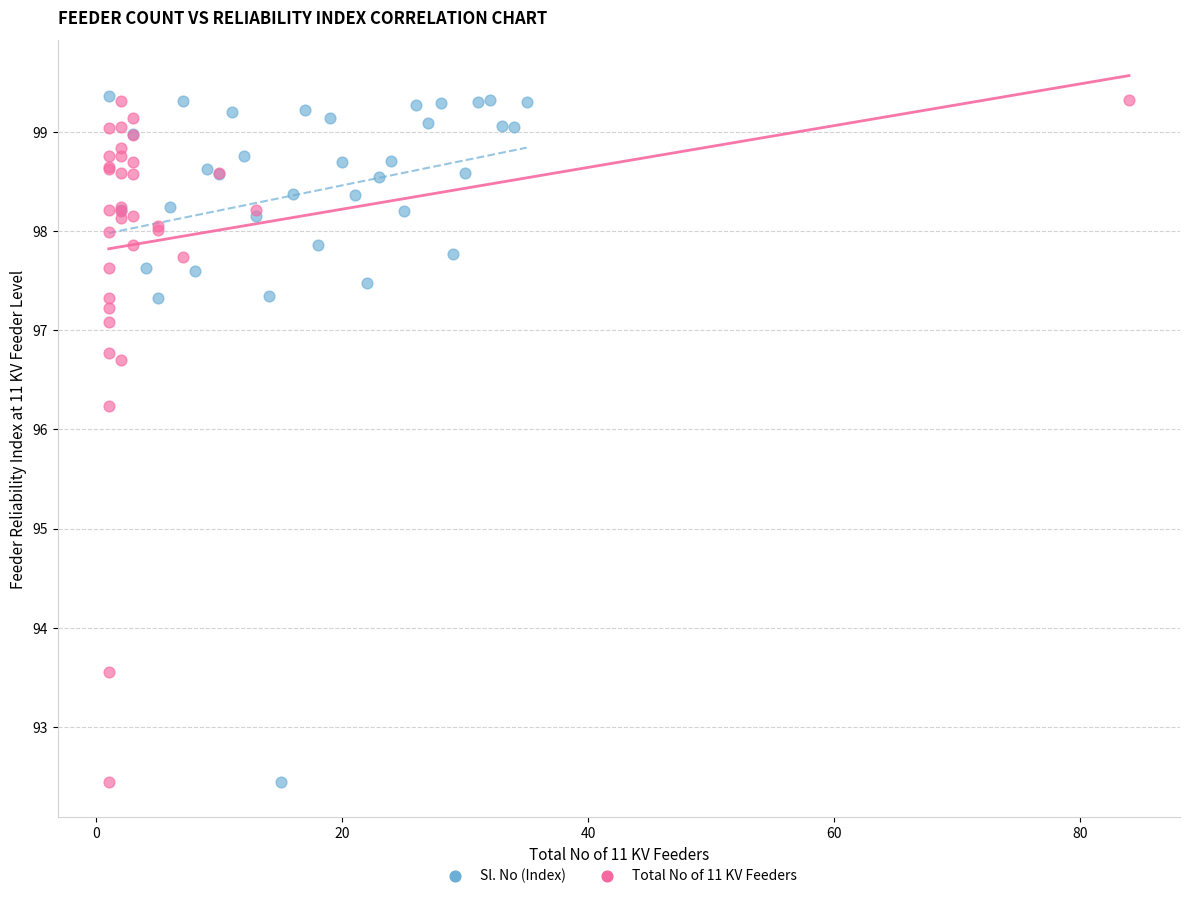

What are all the series names shown in the legend?

Sl. No (Index), Total No of 11 KV Feeders